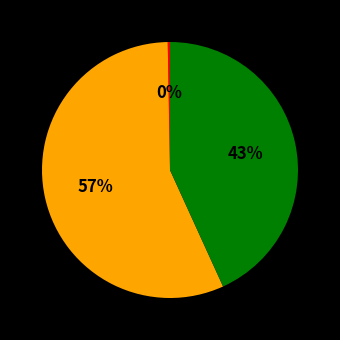

How many slices are in this pie chart?

3